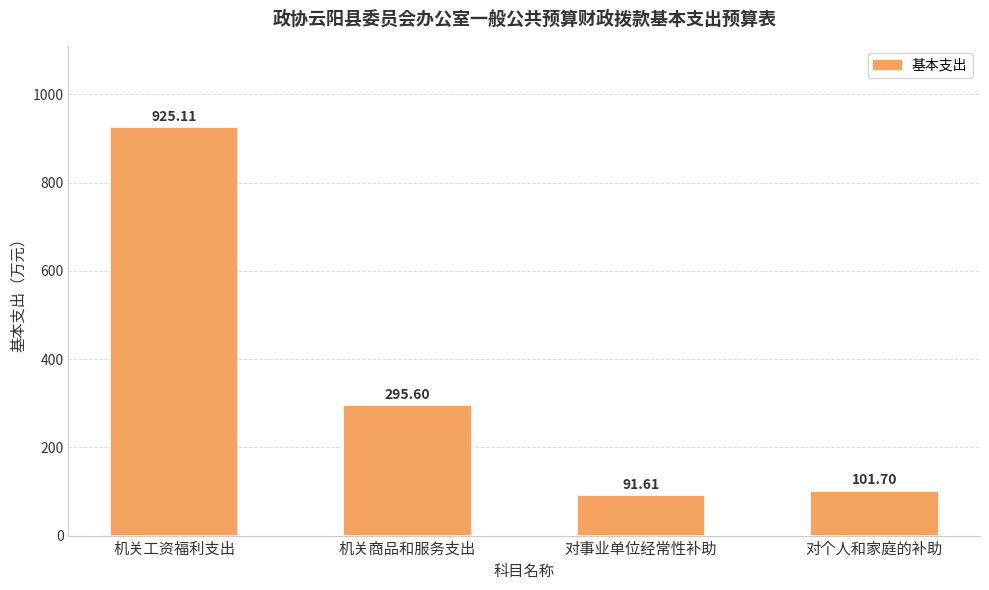

The chart shows a value of 91.6 at 对事业单位经常性补助. True or false?

True